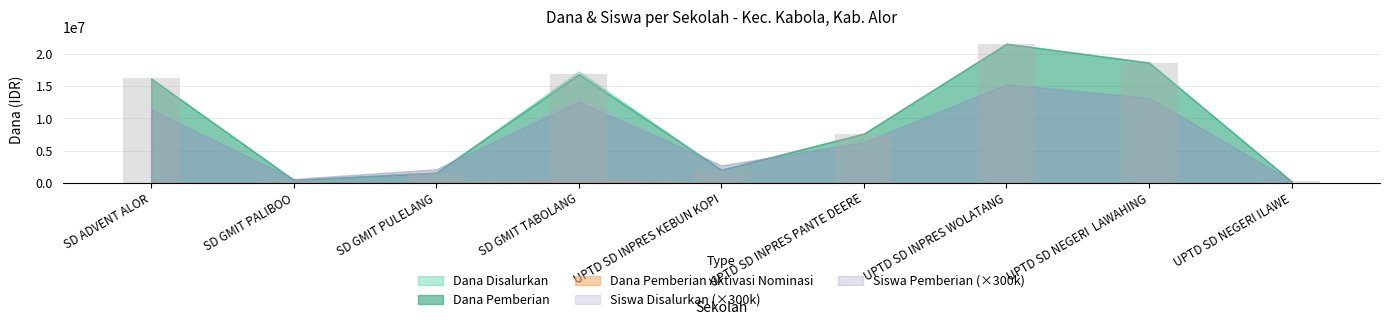

What is the maximum value shown in the chart?

21600000